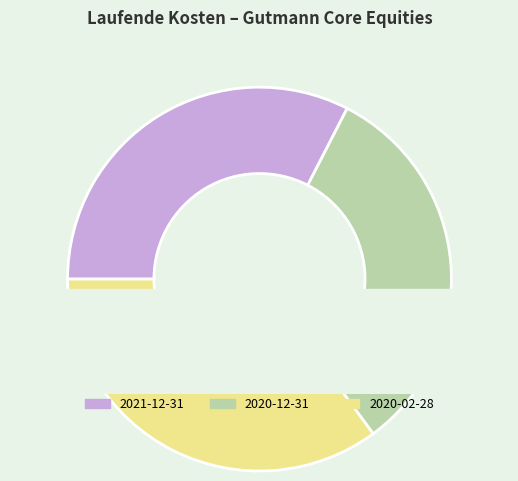

Which has a higher value, 2021-12-31 or 2020-12-31?

2021-12-31